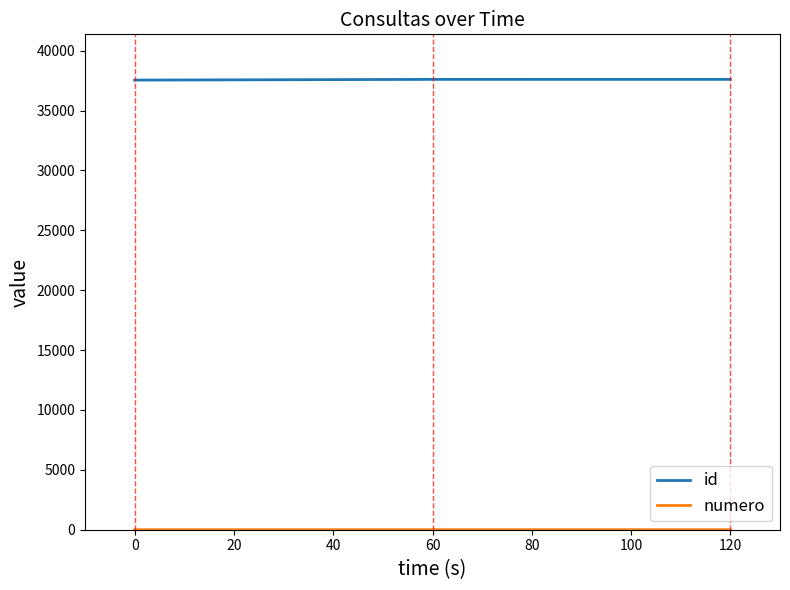

Does the chart have visible grid lines?

No